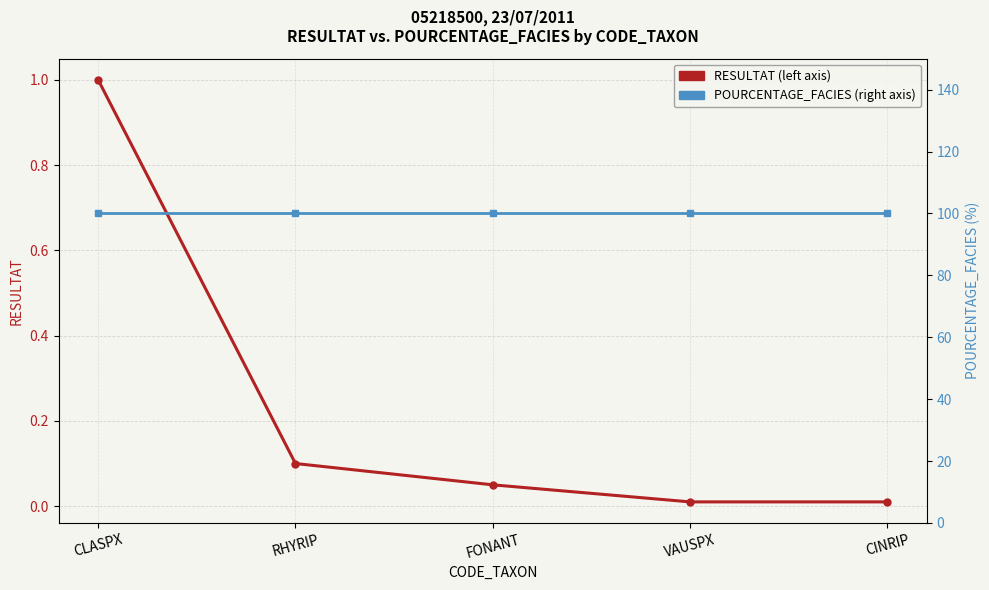

What is the difference between the highest and lowest values at RHYRIP?

99.9